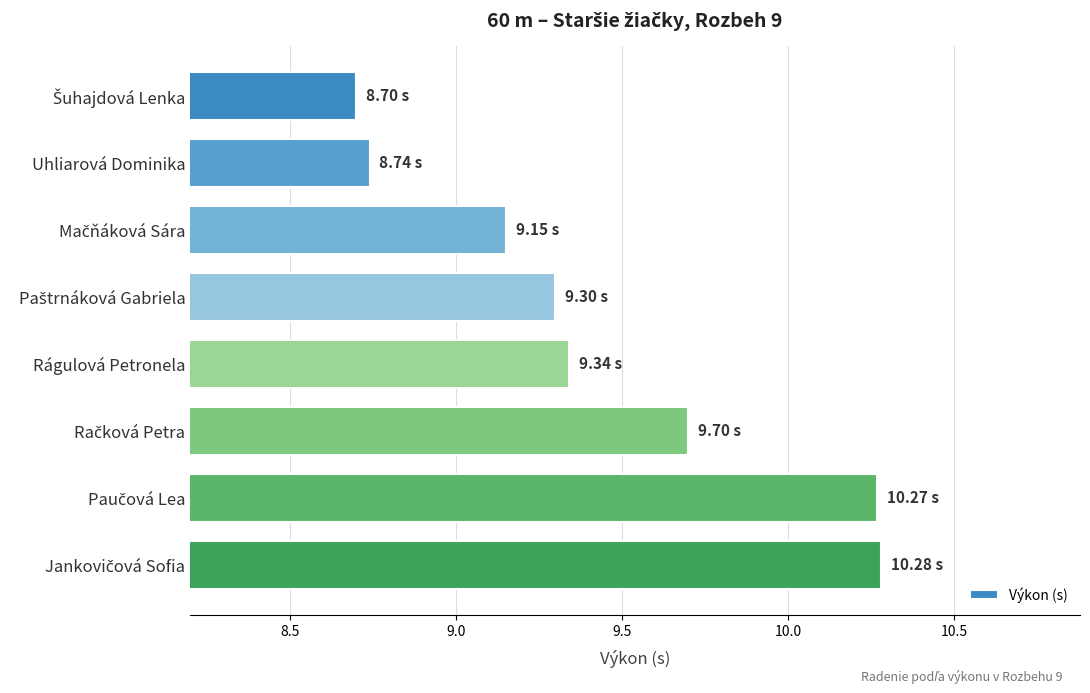

What is the sum of all values?

75.5